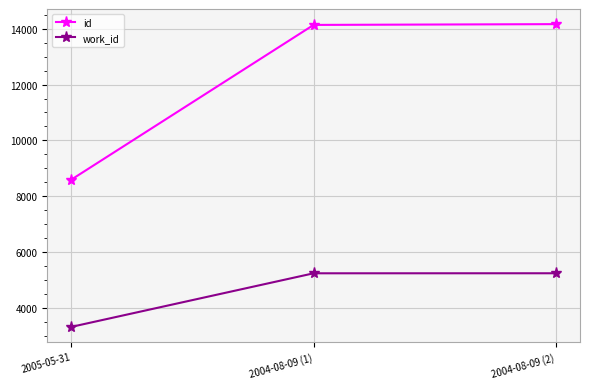

At how many categories does at least one series exceed 12209?

2